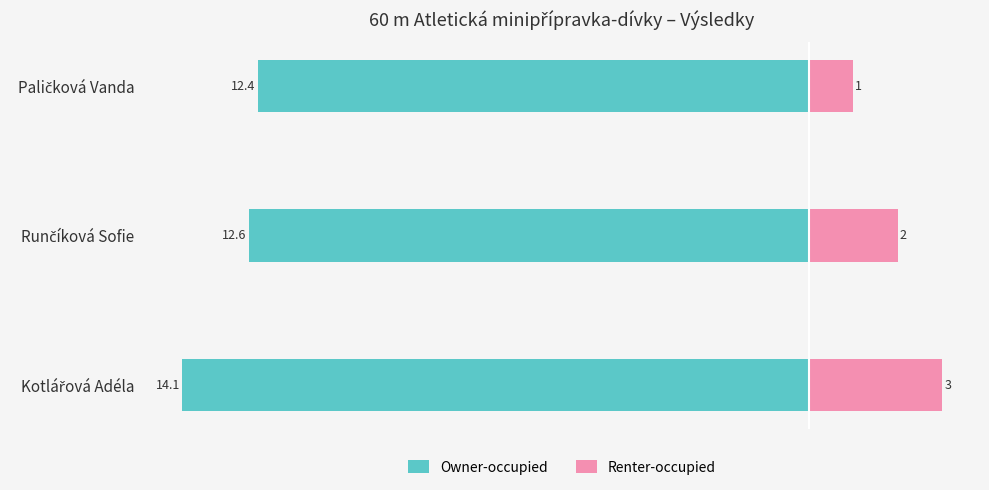

What is the sum of all Renter-occupied values?

6.0